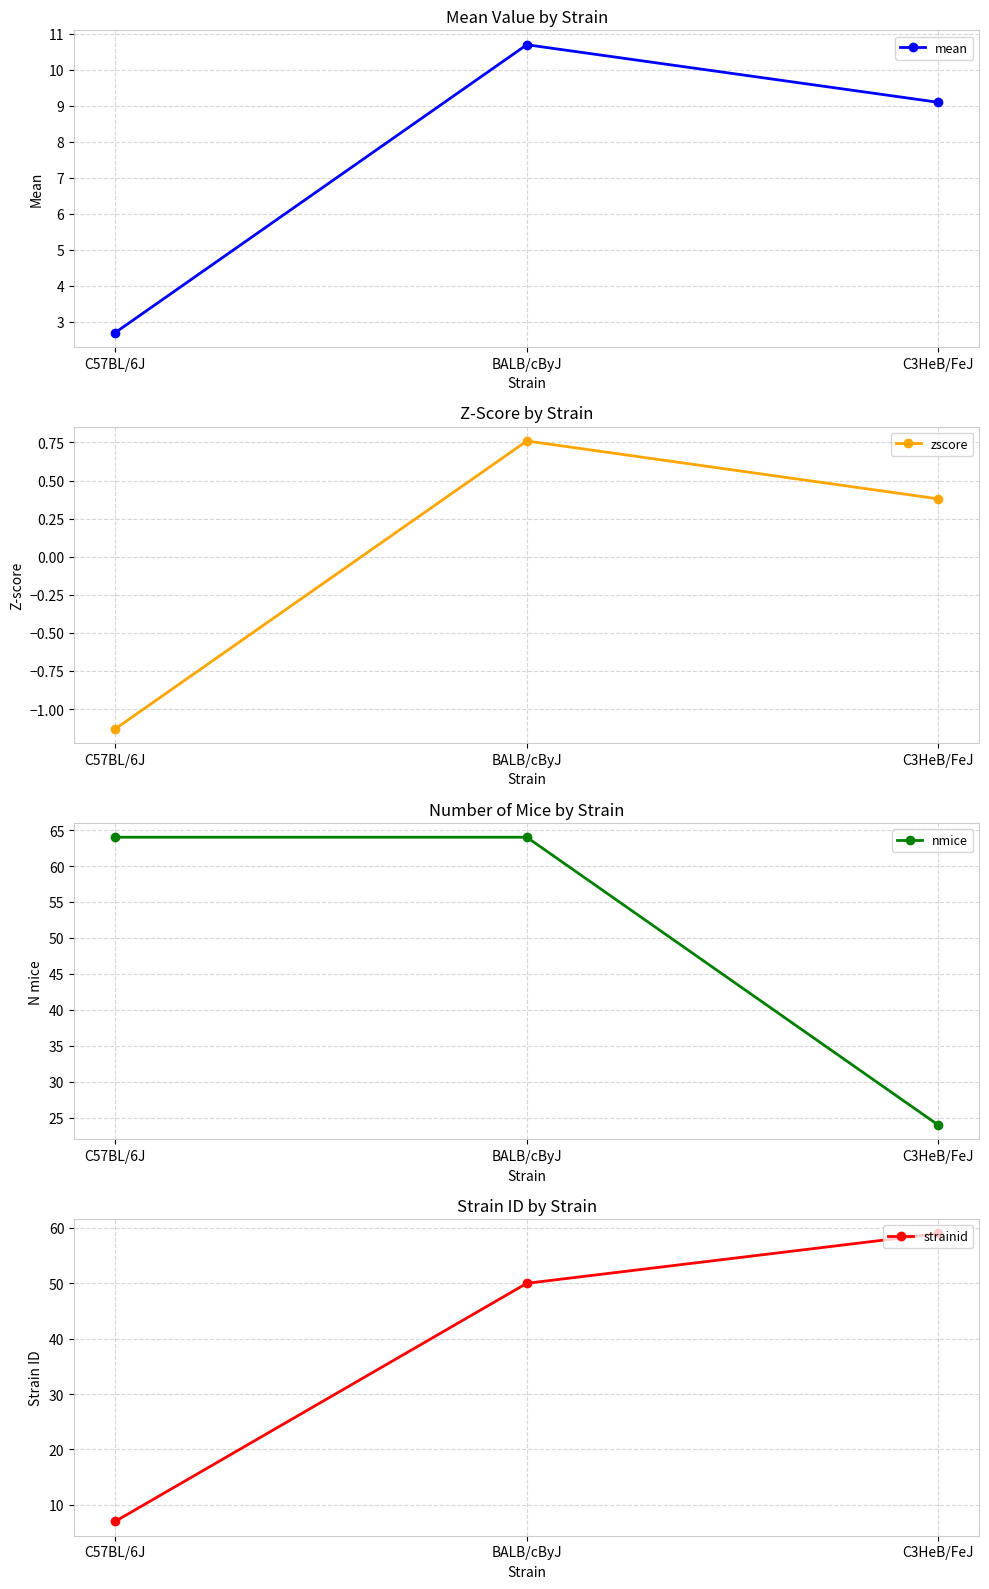

True or false: nmice has a value of 64.0 at C57BL/6J.

True